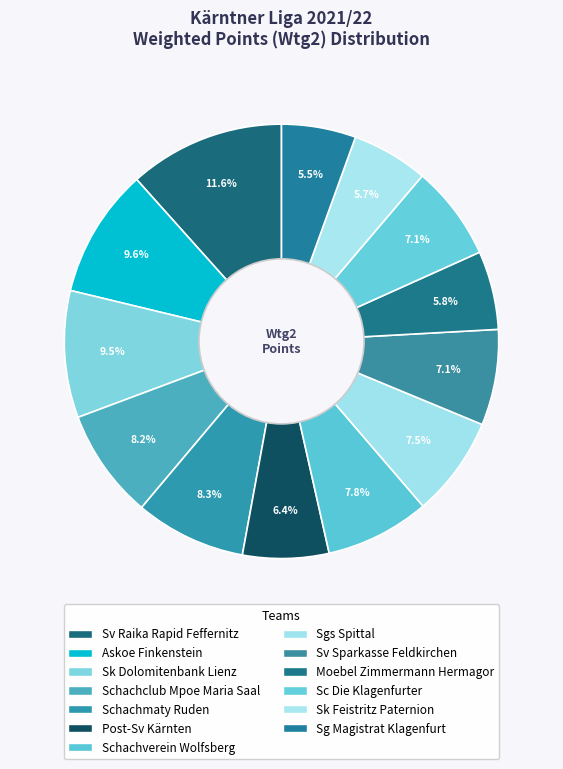

Combined, what portion of the pie is Sk Feistritz Paternion and Post-Sv Kärnten?

12.1%